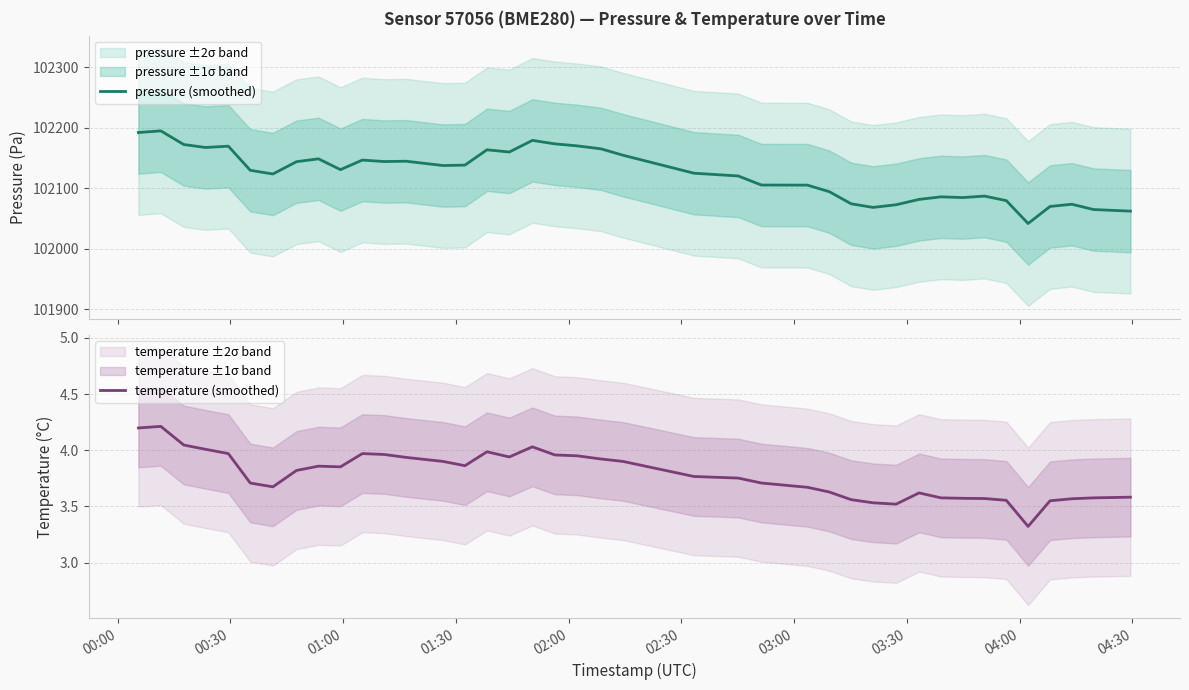

What is the lowest value of the pressure (smoothed) series?

102041.9